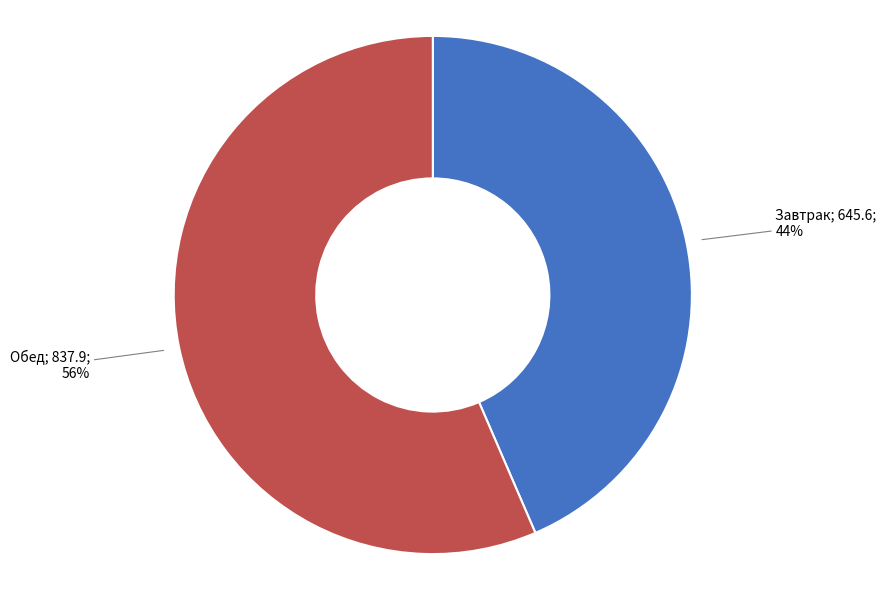

Is there a majority slice in this chart?

Yes